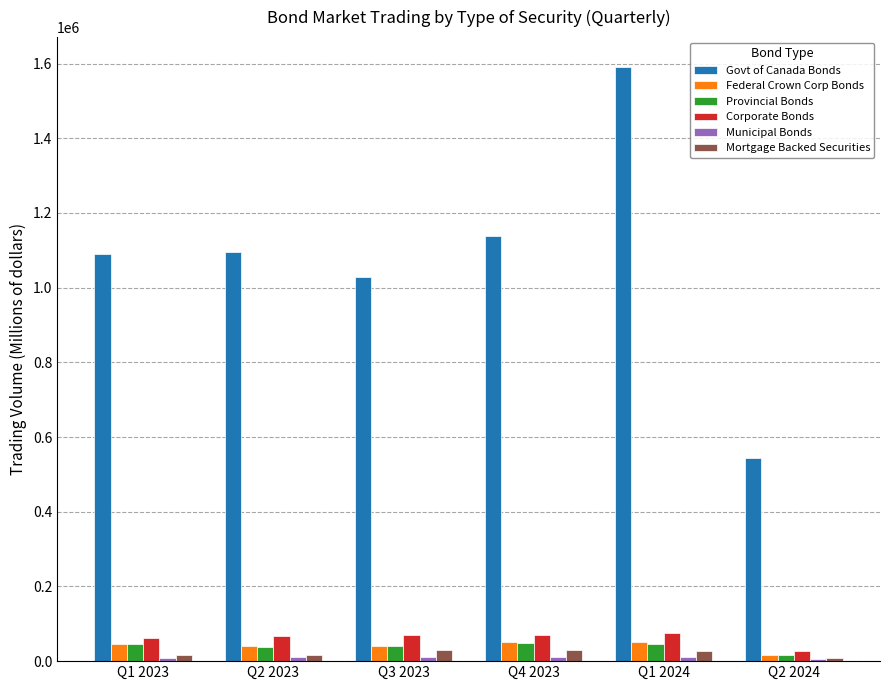

Between Q3 2023 and Q2 2024, which series saw the biggest shift?

Govt of Canada Bonds